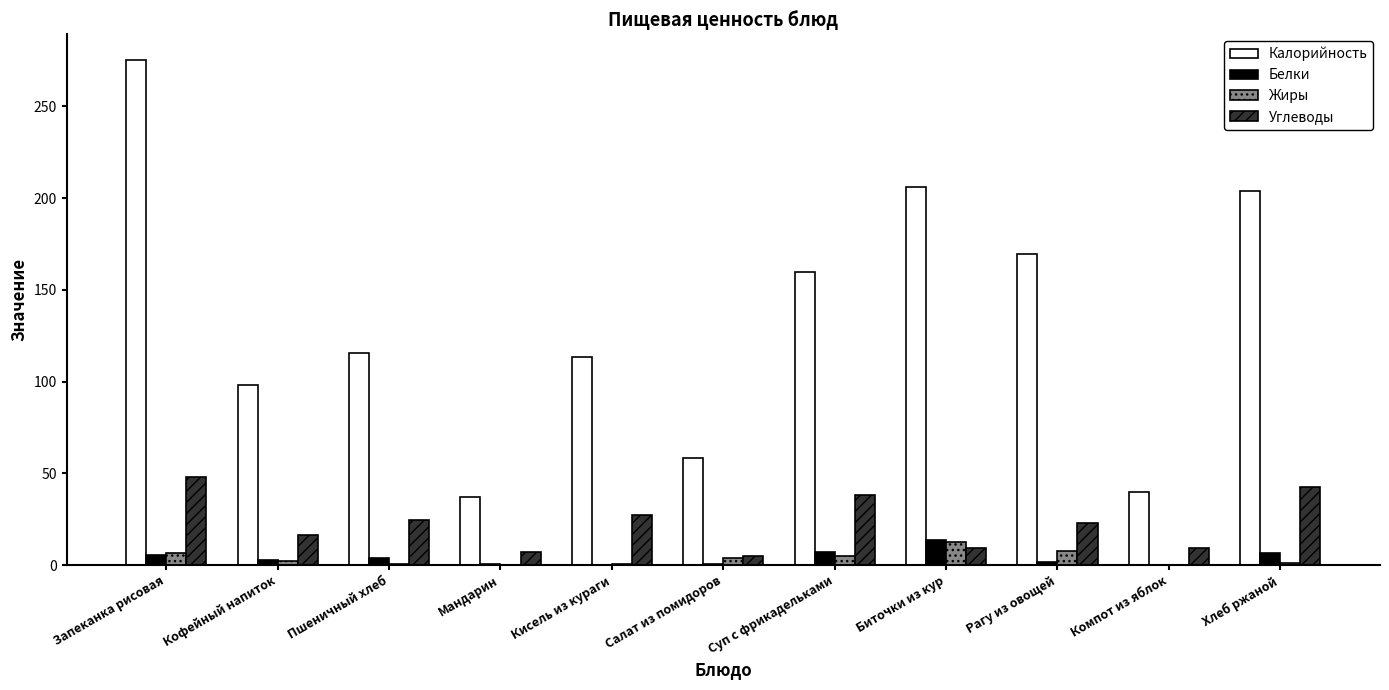

What is the sum of the Углеводы values at Пшеничный хлеб and Мандарин?

31.6